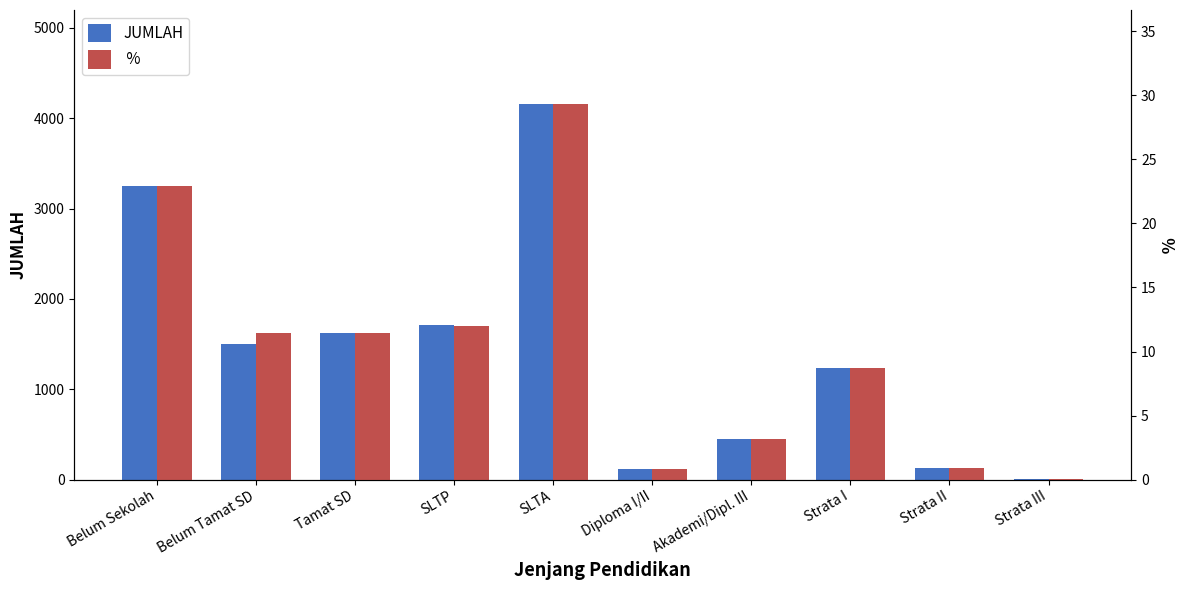

Which category has the highest value in the JUMLAH series?

SLTA